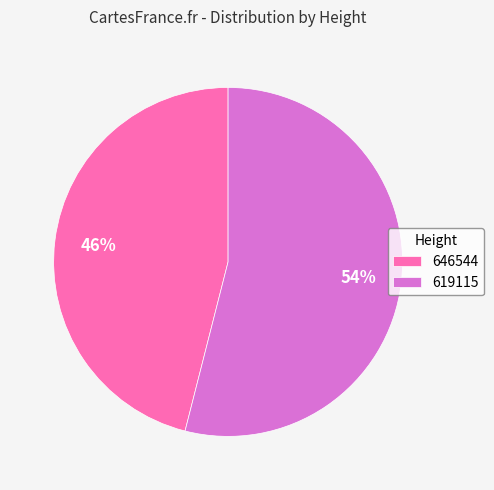

What is the majority slice?

619115